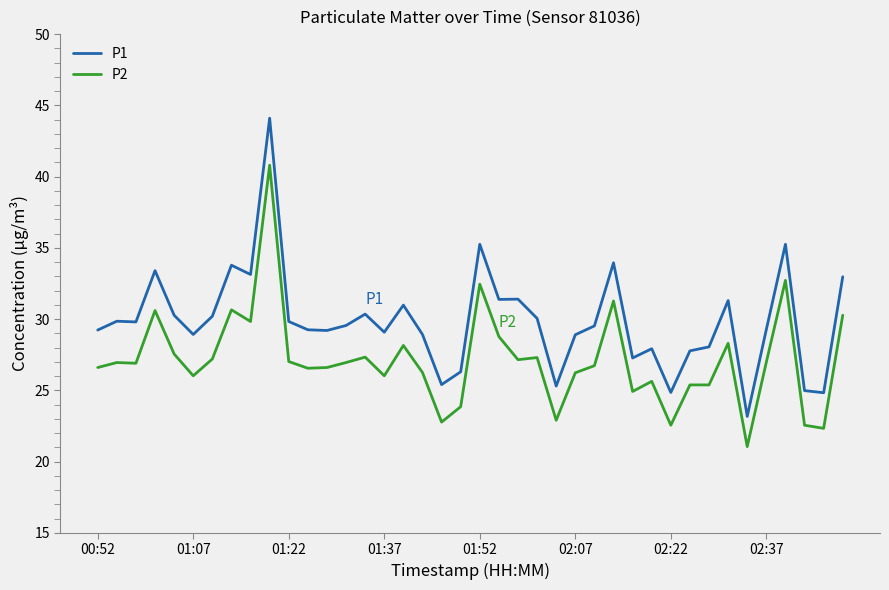

How many lines are shown in the chart?

2